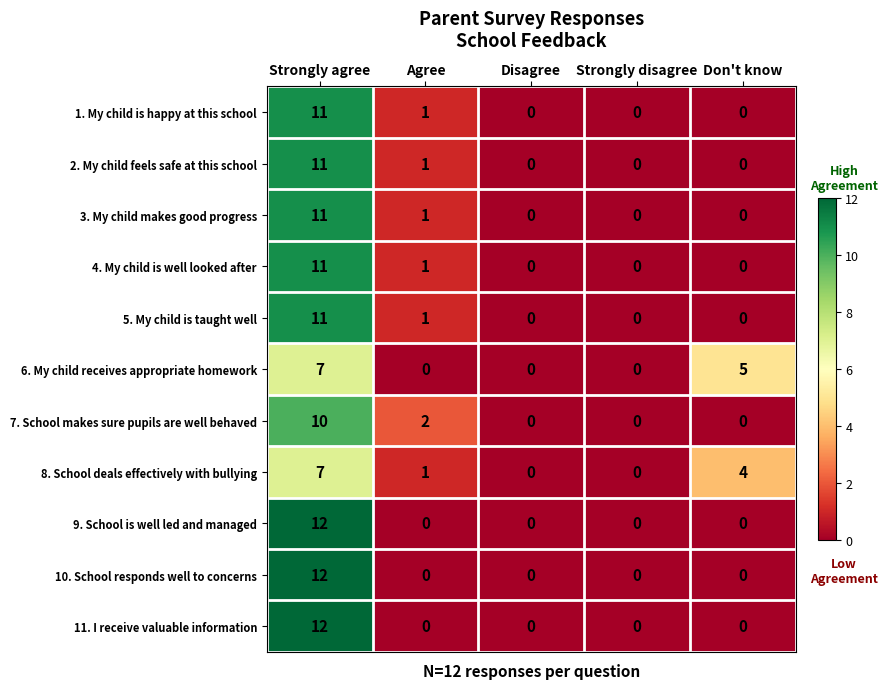

The 9. School is well led and managed series shows 0 at Agree. True or false?

True